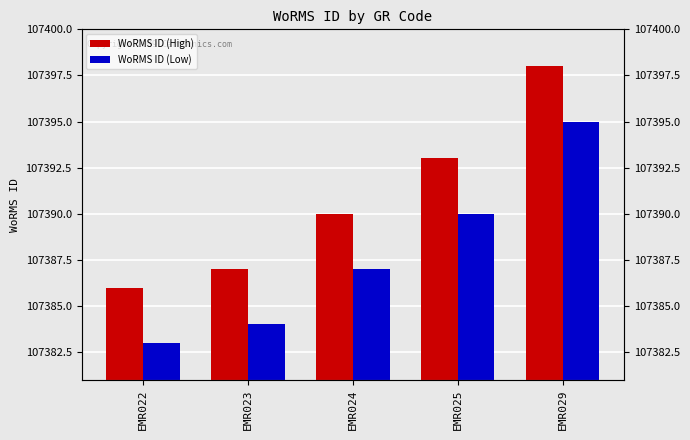

True or false: WoRMS ID (High) has a value of 107390 at EMR024.

True